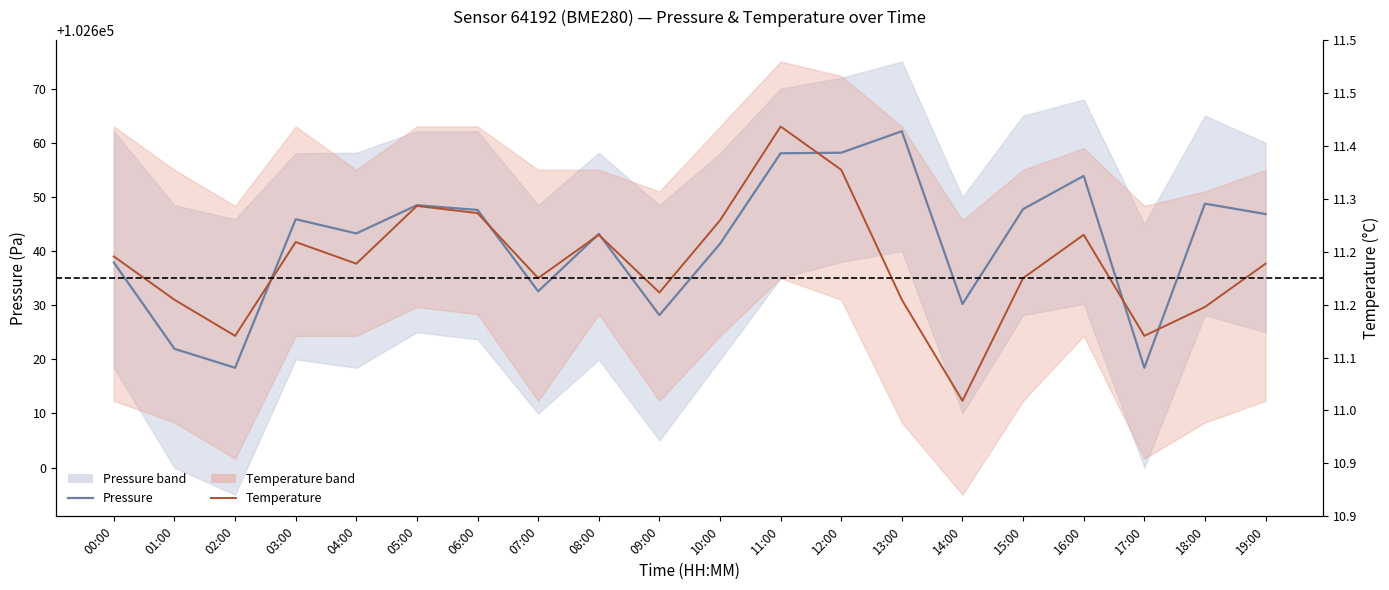

True or false: temperature has more than 0 interior local peaks.

True